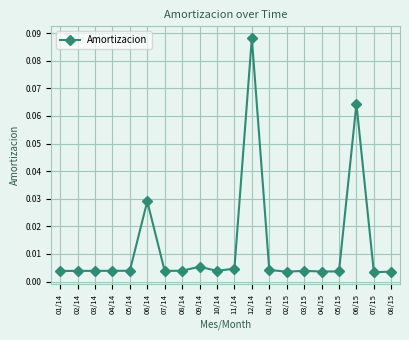

What is the sum of all values?

0.2